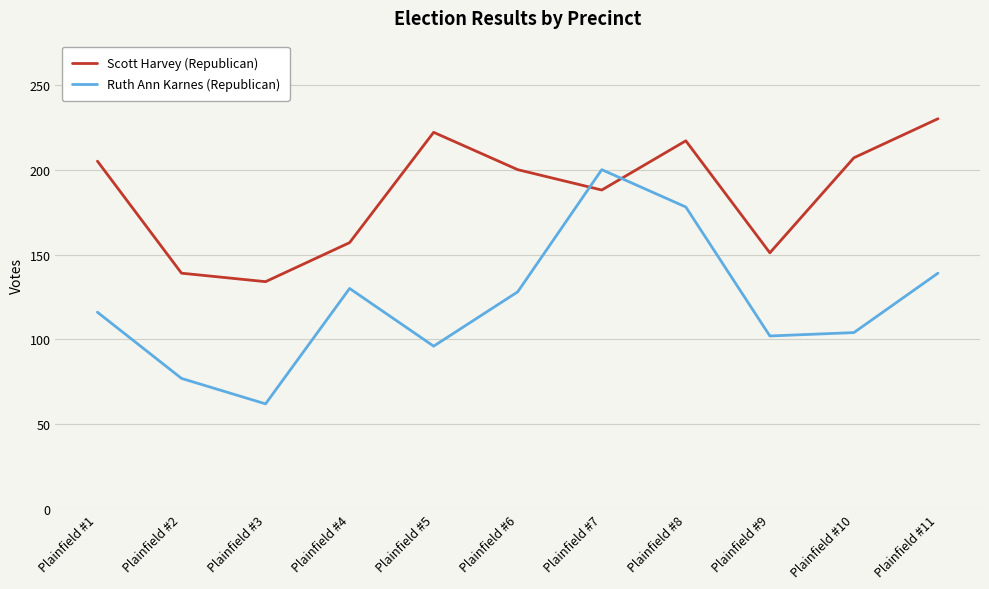

Is this an area chart (filled region under the line)?

No